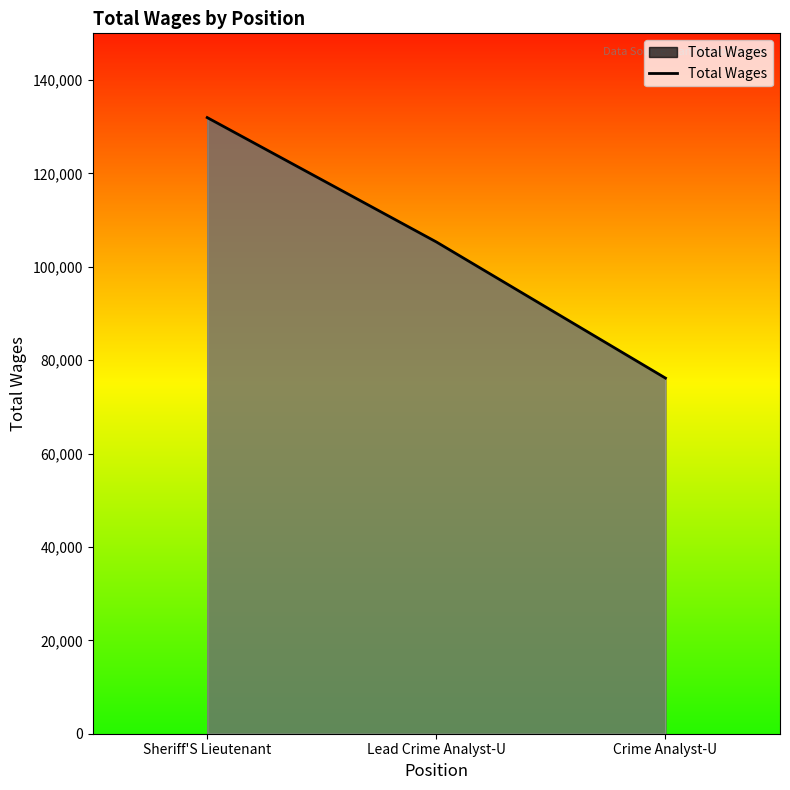

List the labels in order of value, largest first.

Sheriff'S Lieutenant, Lead Crime Analyst-U, Crime Analyst-U